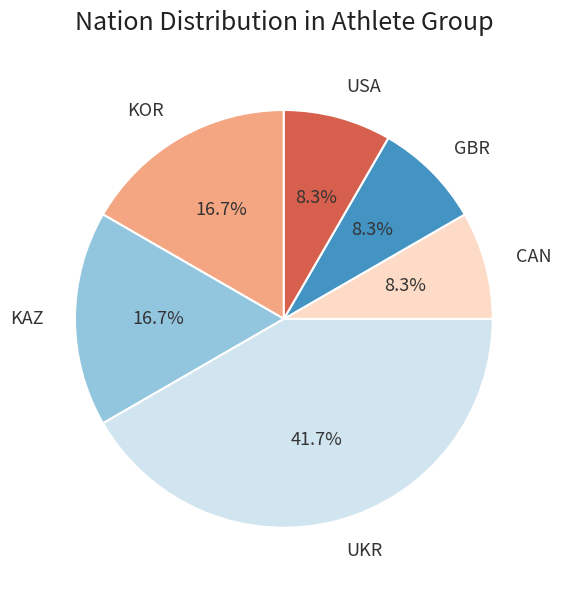

Count the number of slices in the pie.

6